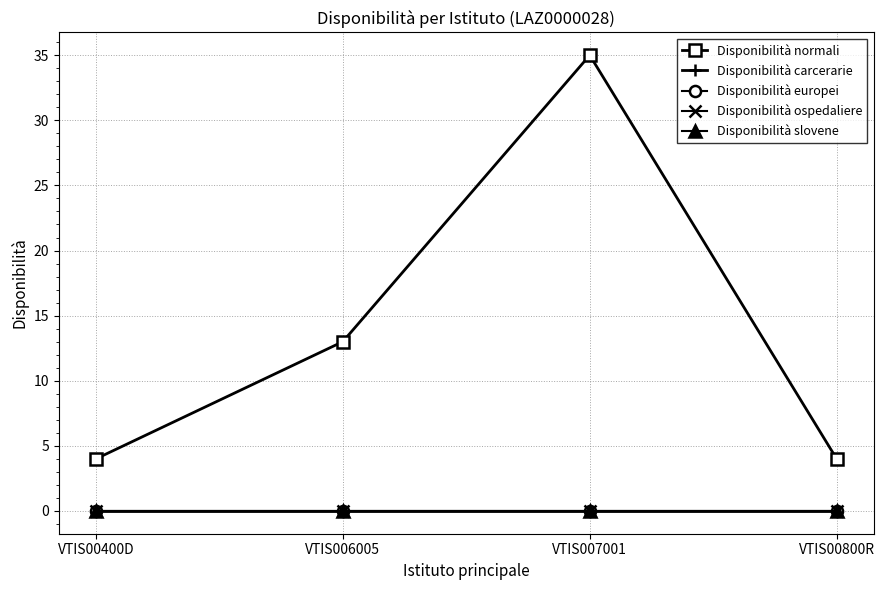

What is the sum of all Disponibilità normali values?

56